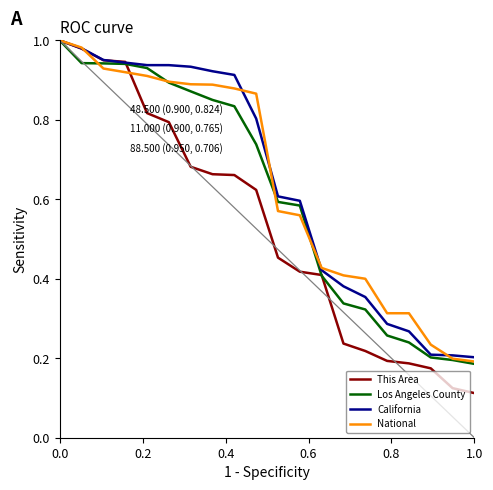

True or false: This Area has more than 2 interior local peaks.

False